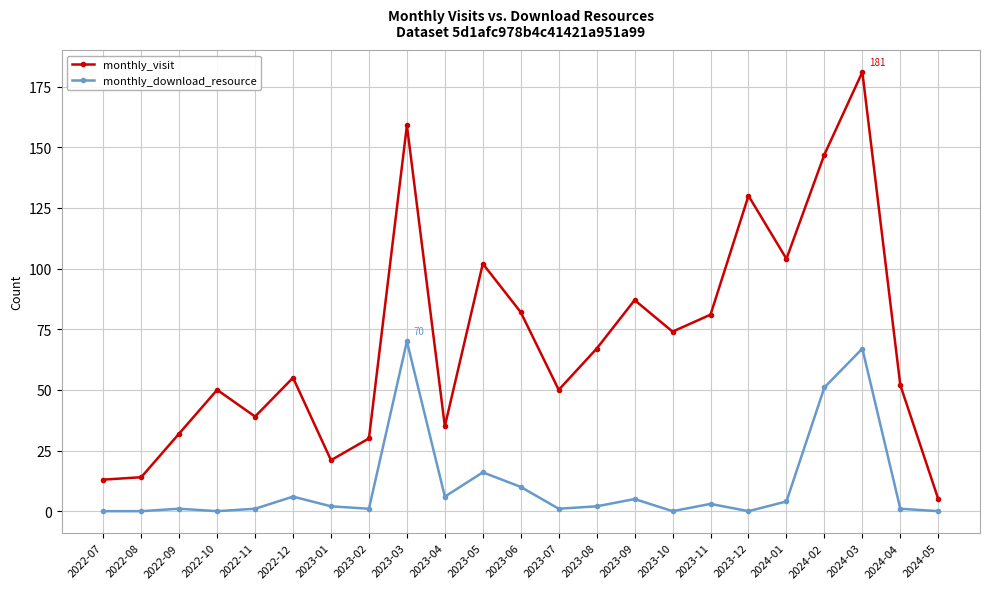

What is the total value across all series at 2022-09?

33